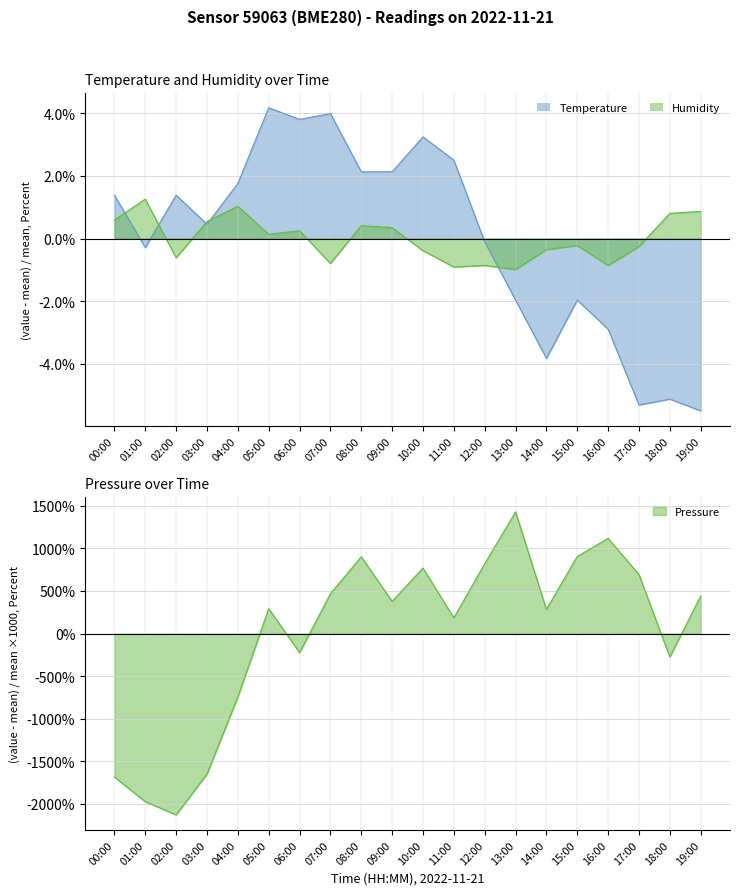

What is the lowest value of the pressure series?

-21.3